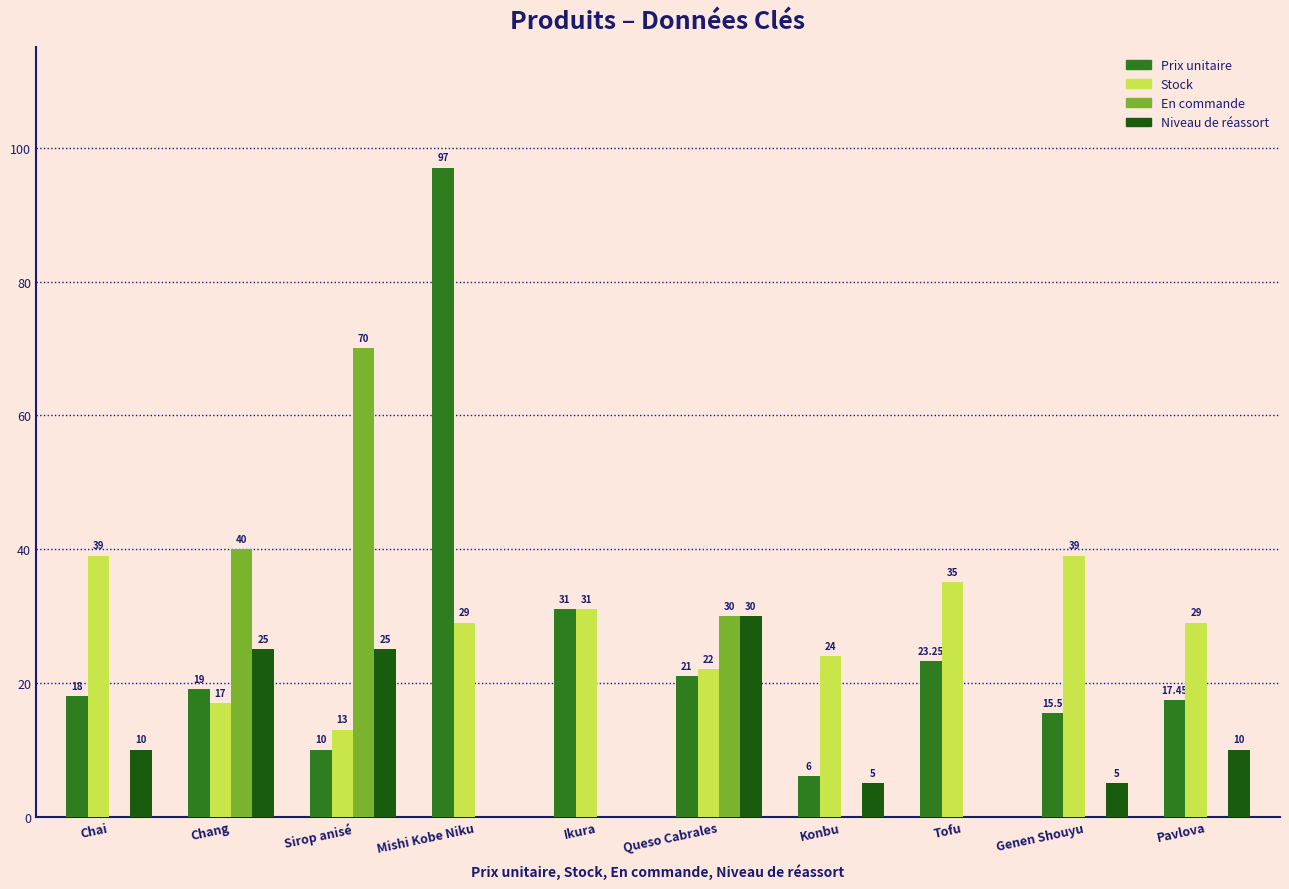

At which category is the sum across all series the highest?

Mishi Kobe Niku